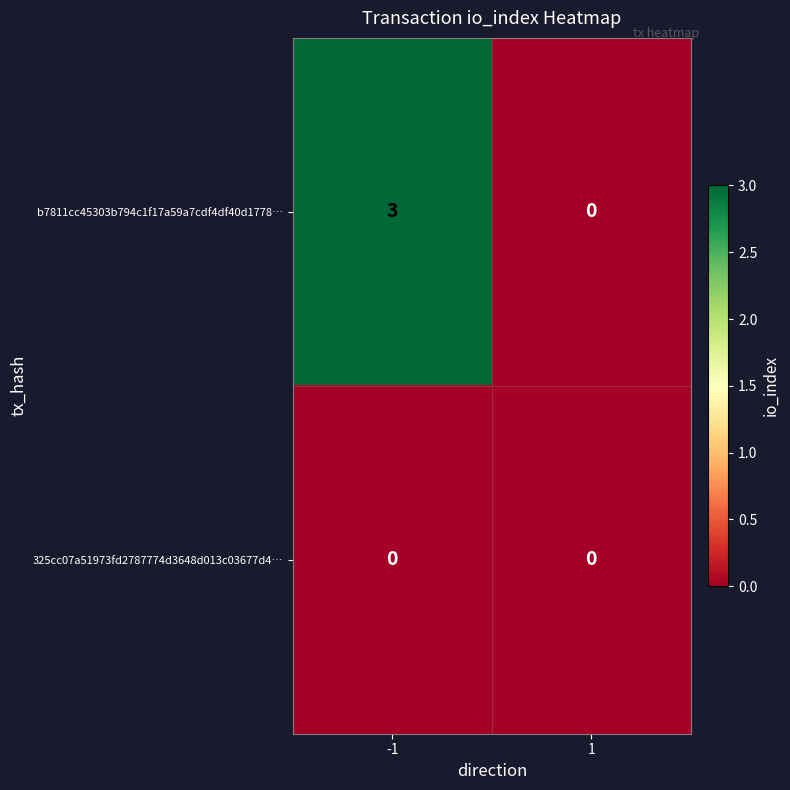

What is the maximum value for b7811cc45303b794c1f17a59a7cdf4df40d1778…?

3